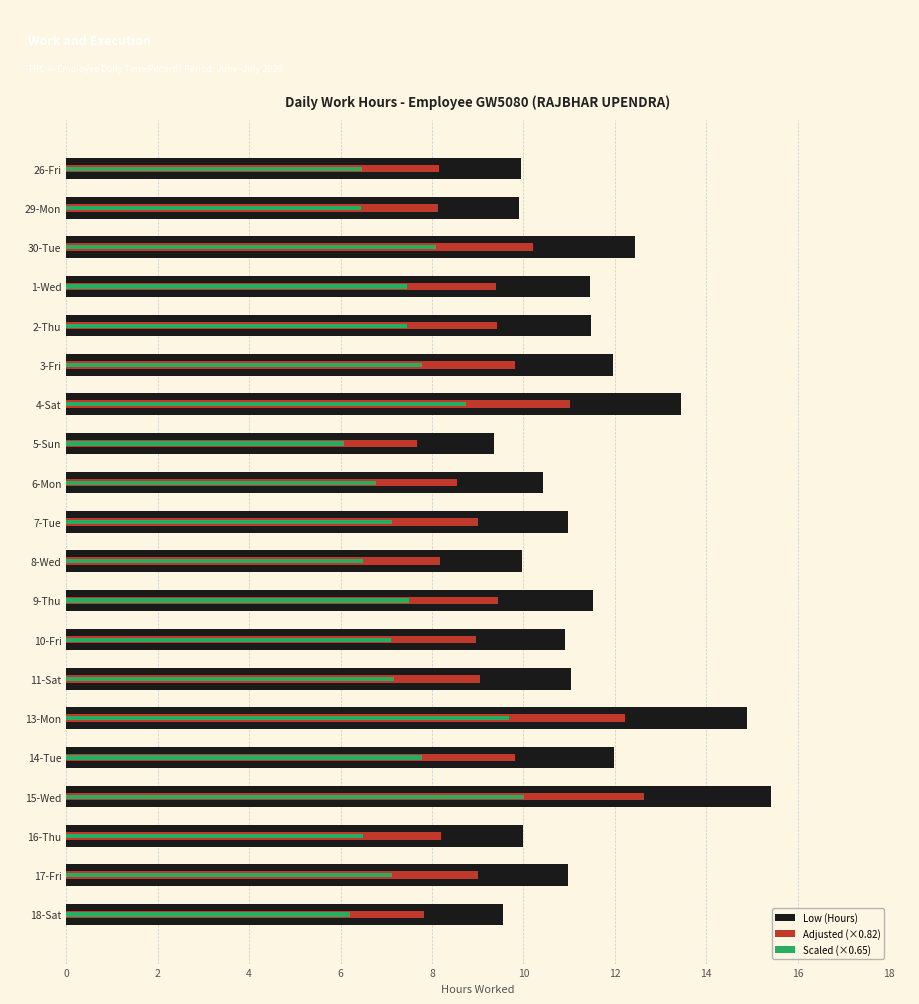

What are all the series names shown in the legend?

Low (Hours), Adjusted (×0.82), Scaled (×0.65)